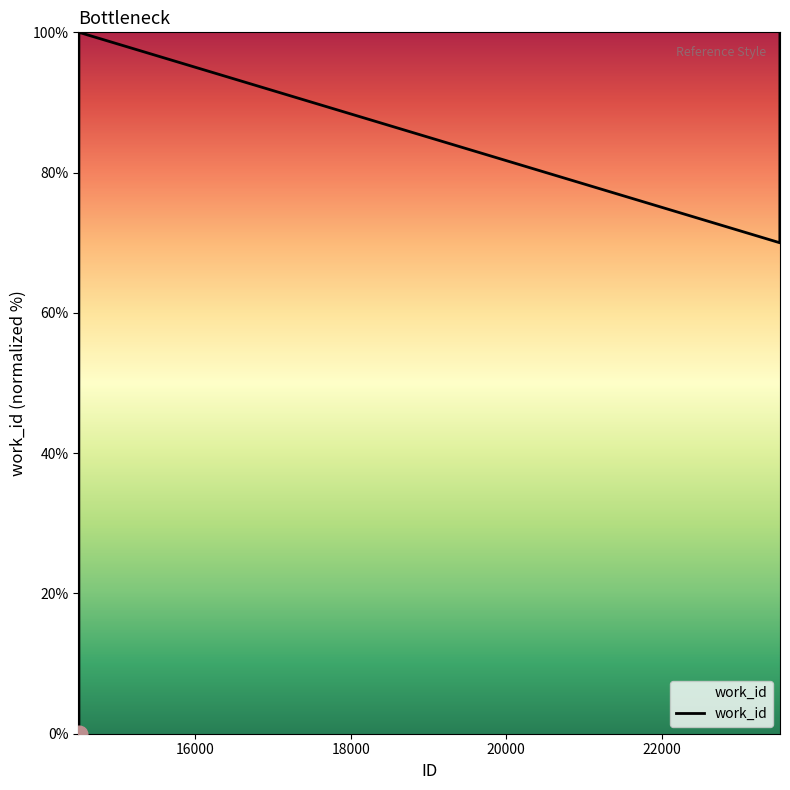

What is the maximum value shown in the chart?

100